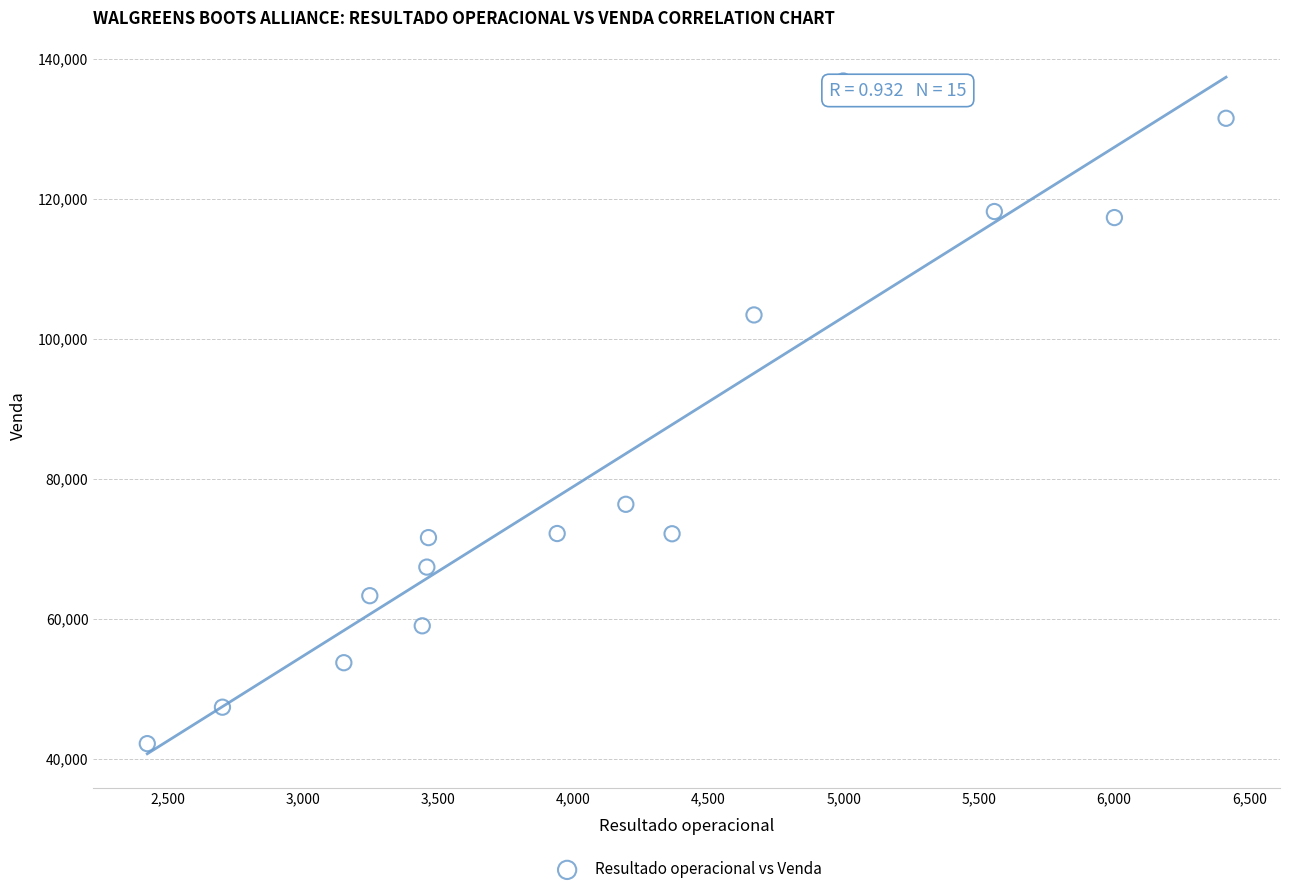

What is the range of Y values (max minus min)?

94664